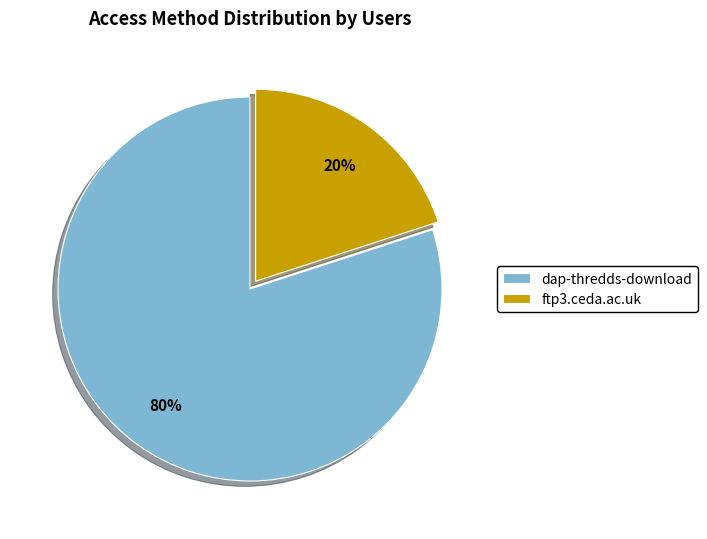

What is the ratio of the value at dap-thredds-download to the value at ftp3.ceda.ac.uk?

4.0